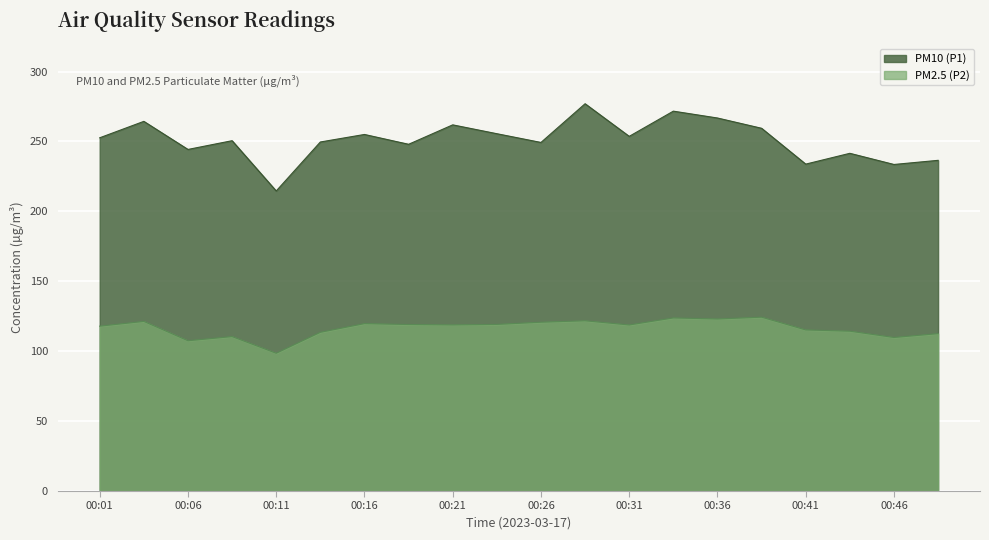

True or false: PM2.5 (P2) has a value of 192.2 at 00:21.

False